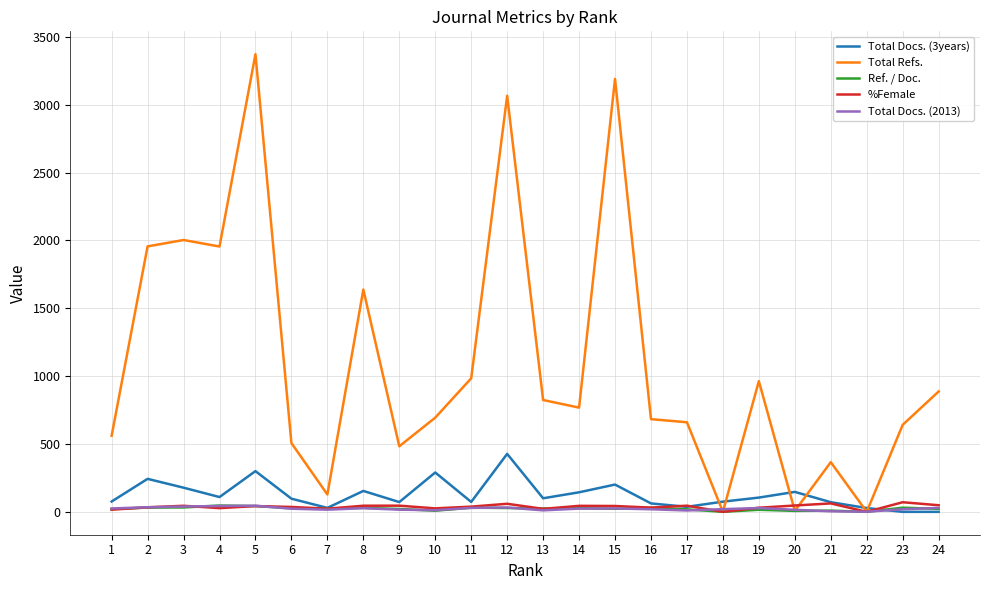

Where does the Ref. / Doc. series first go above 25?

2